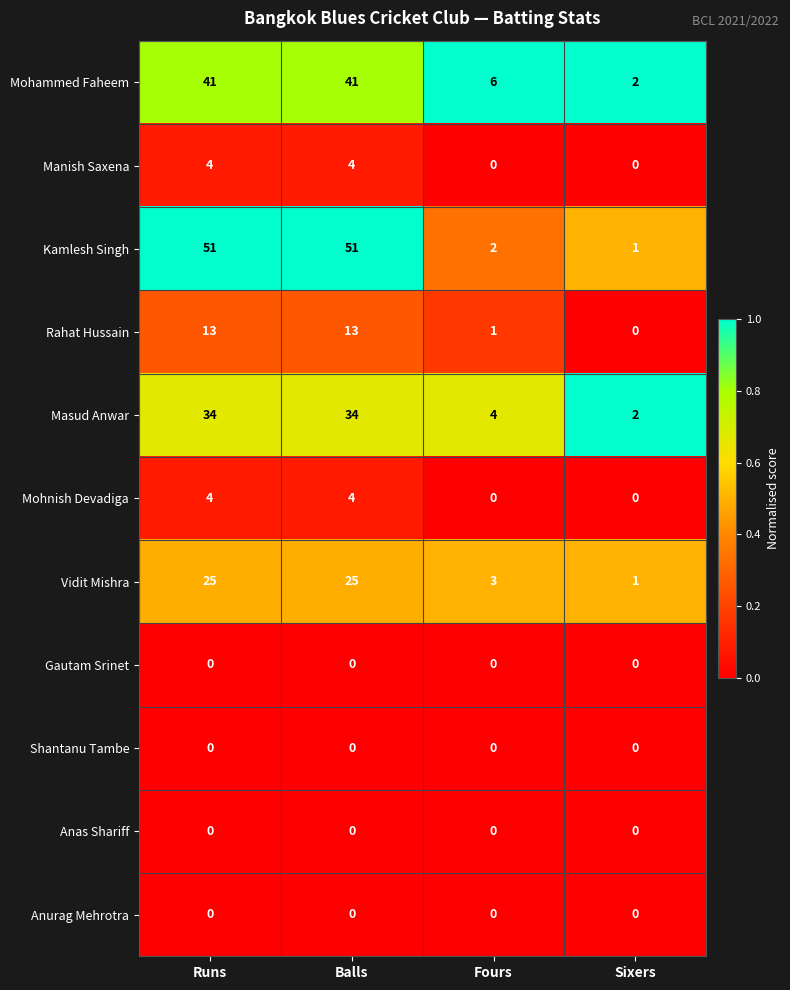

Where is Kamlesh Singh nearest to the value 26?

Fours